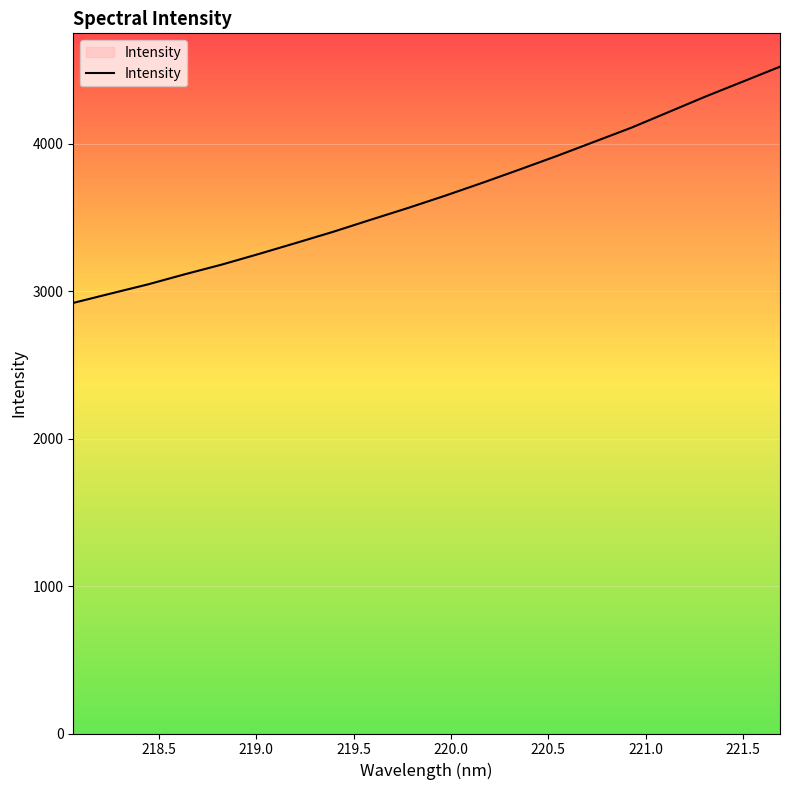

What is the smallest value displayed?

2920.3